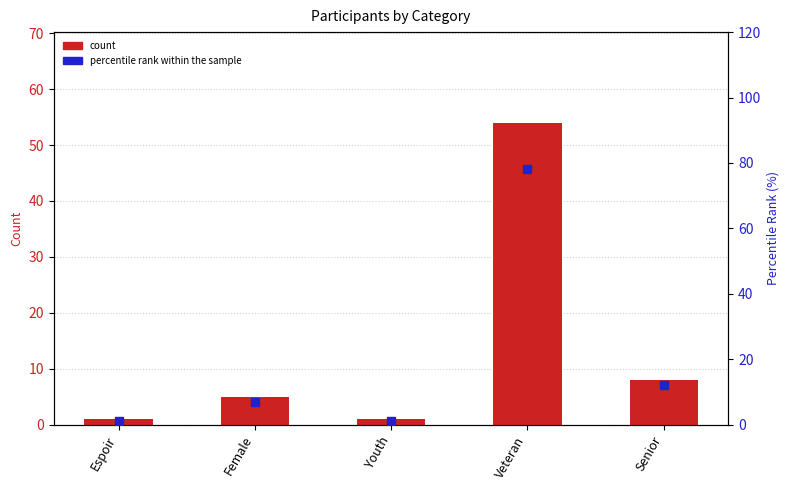

Which series contains the lowest Y value?

count